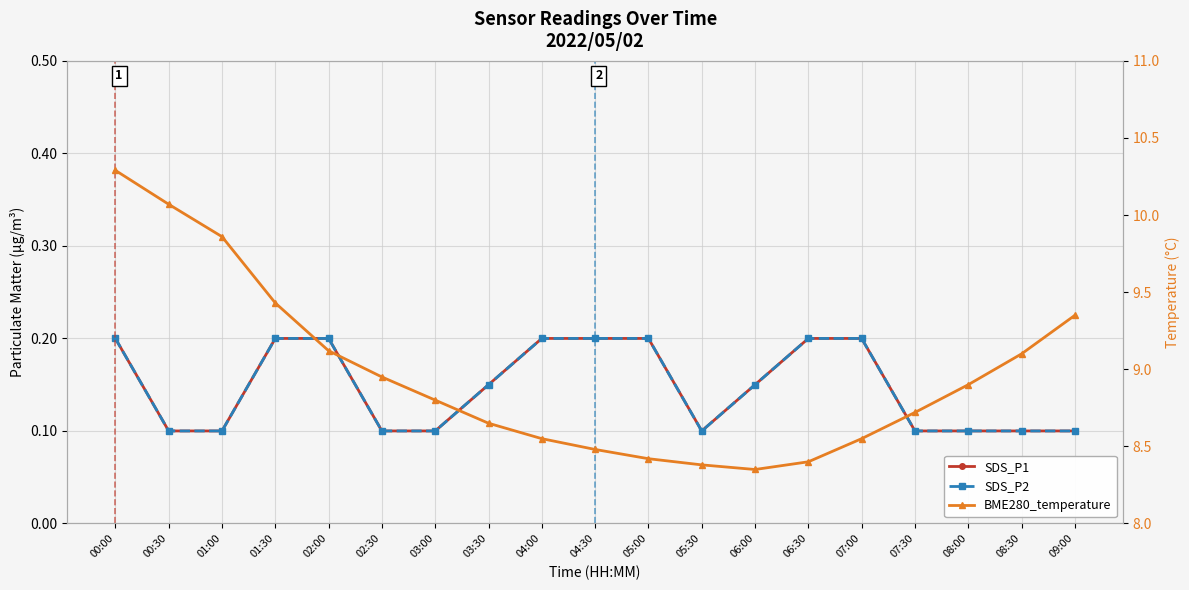

True or false: SDS_P2 and BME280_temperature cross at least once.

False